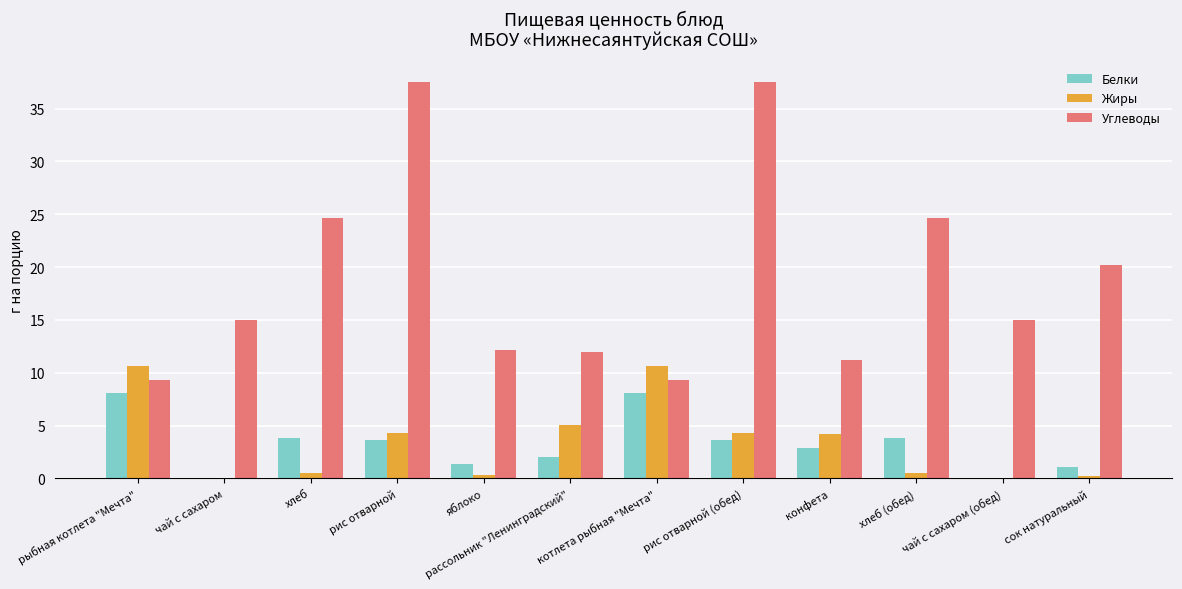

What is the maximum value shown in the chart?

37.5